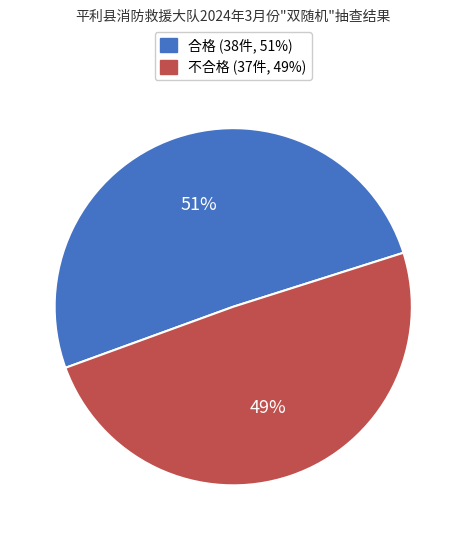

Is it true that 合格 is 40% of the pie?

False